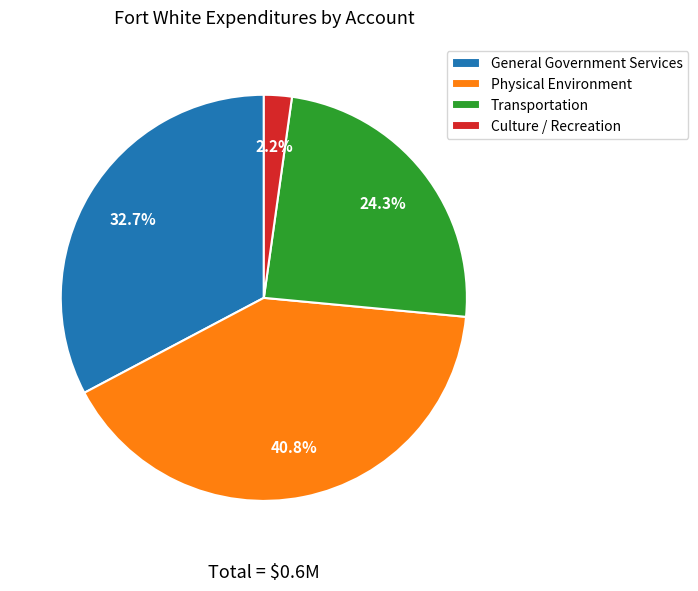

Which has a higher value, Culture / Recreation or General Government Services?

General Government Services